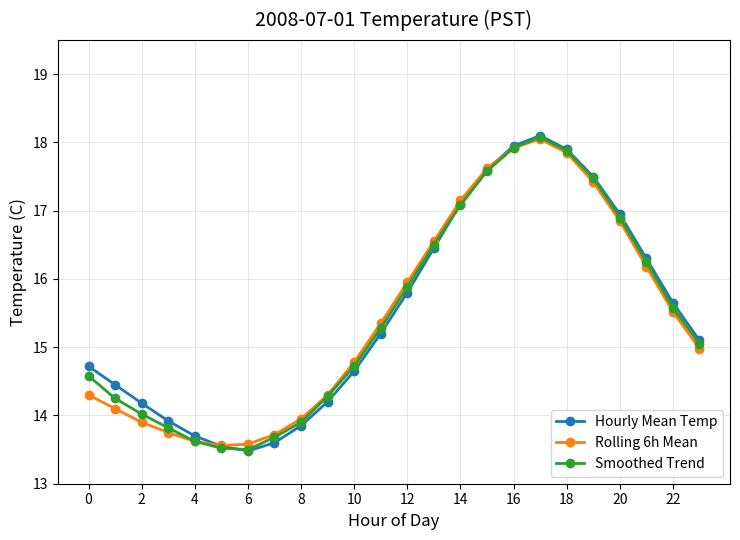

What is the value of the Smoothed Trend point at the 4th from the left?

13.8